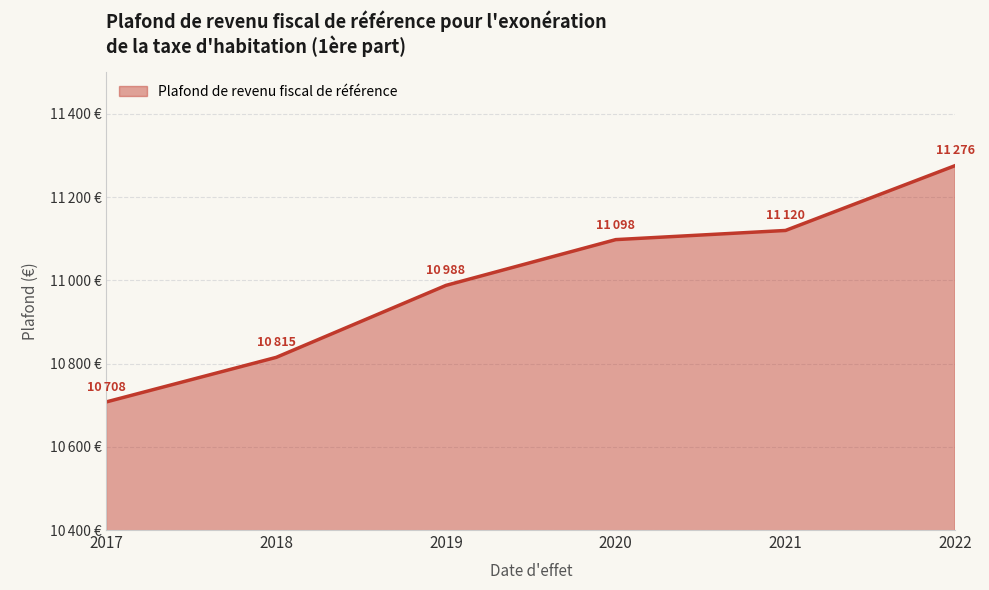

Is this an area chart (filled region under the line)?

Yes